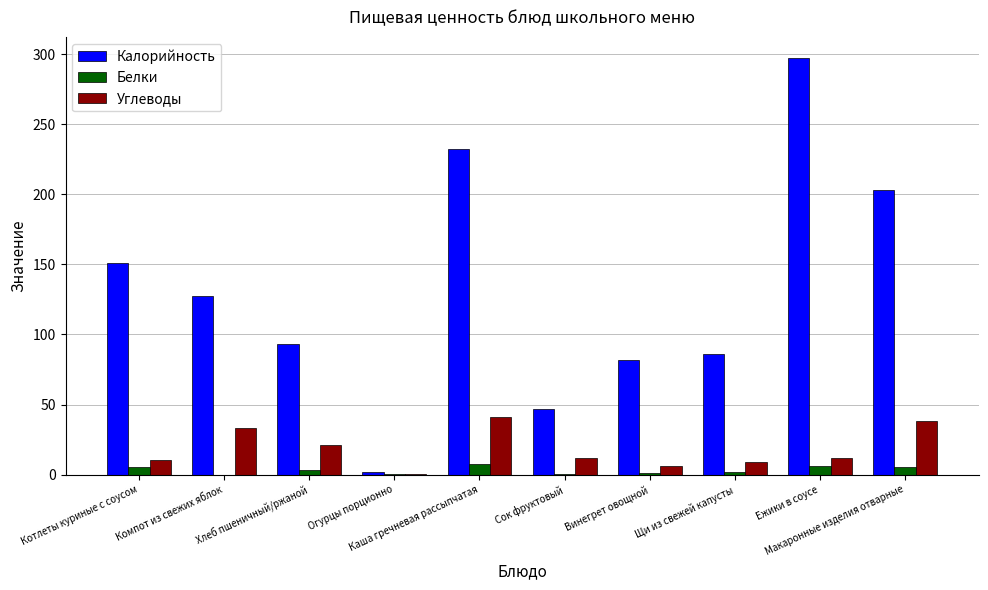

Which series has the largest total across all categories?

Калорийность